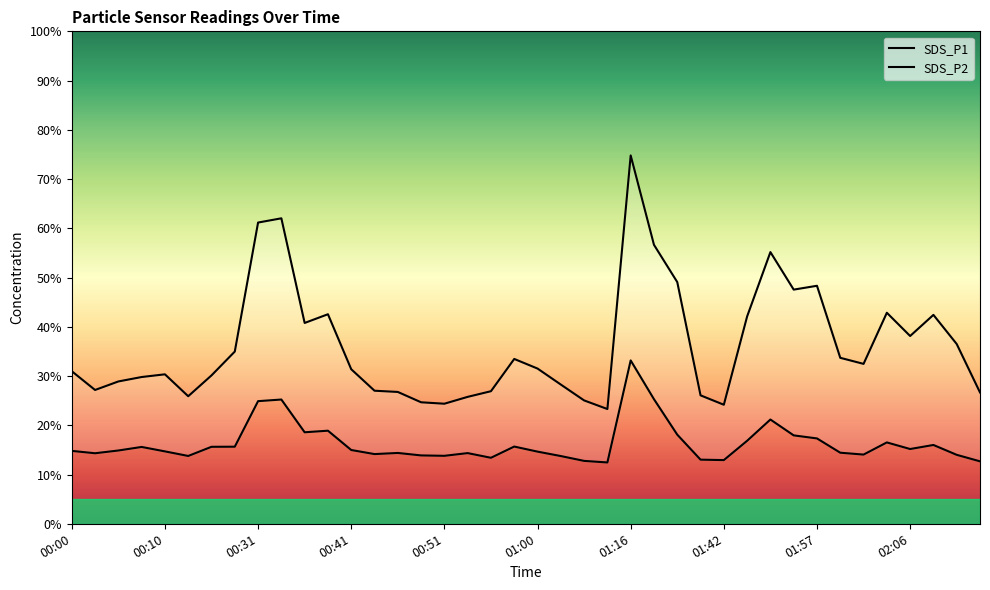

Between 00:20 and 00:36, which series saw the biggest shift?

SDS_P1